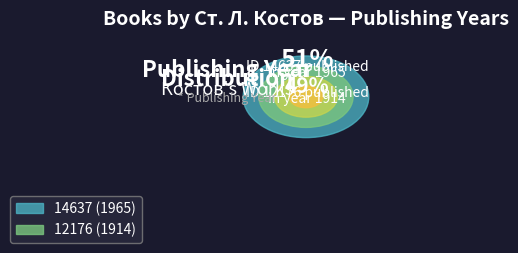

Which category accounts for the majority?

14637